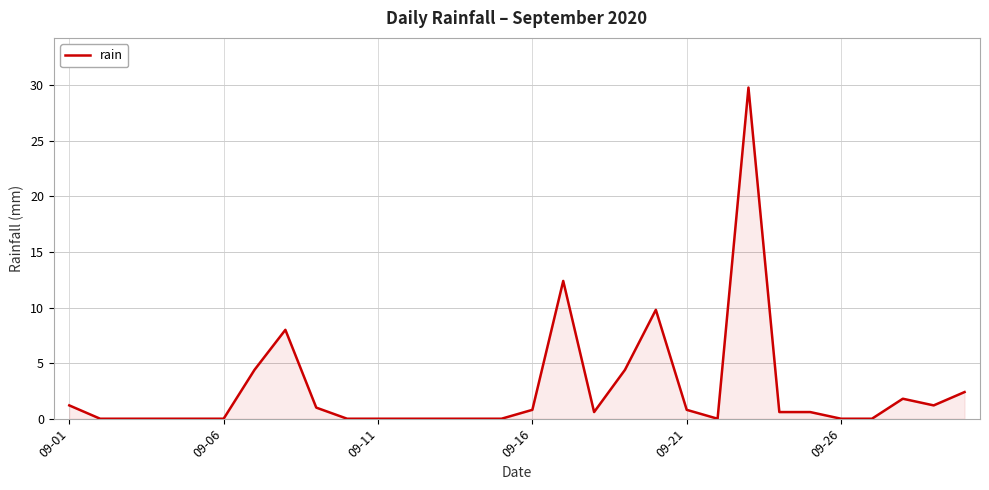

What is the difference between the maximum and minimum values?

29.8